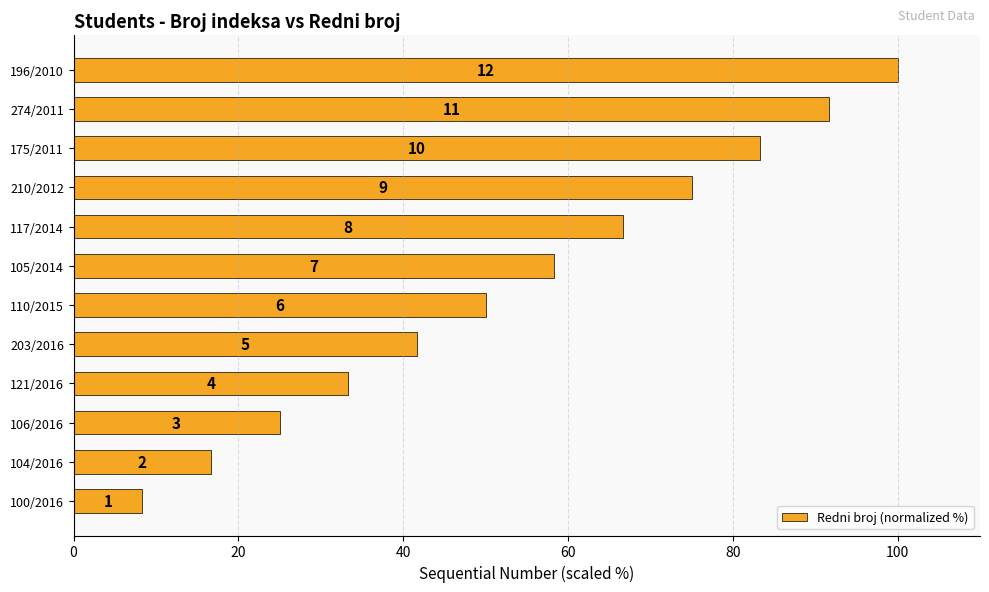

What is the minimum value shown in the chart?

8.3